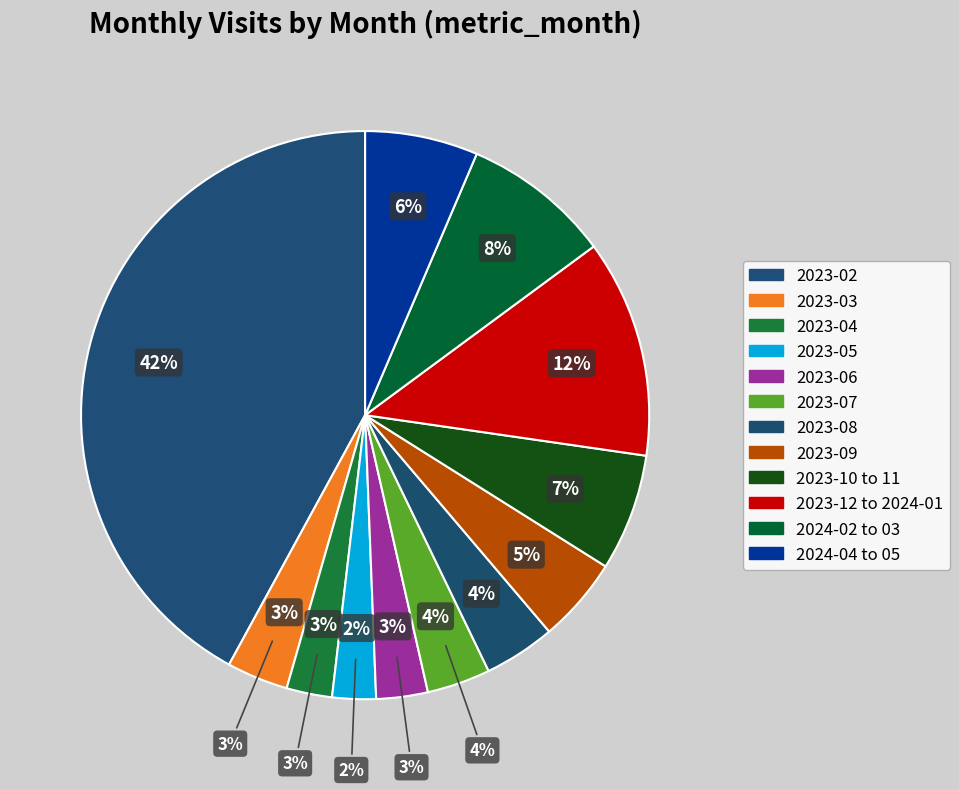

To the nearest percent, what is the difference between the largest and smallest slice percentages?

40%